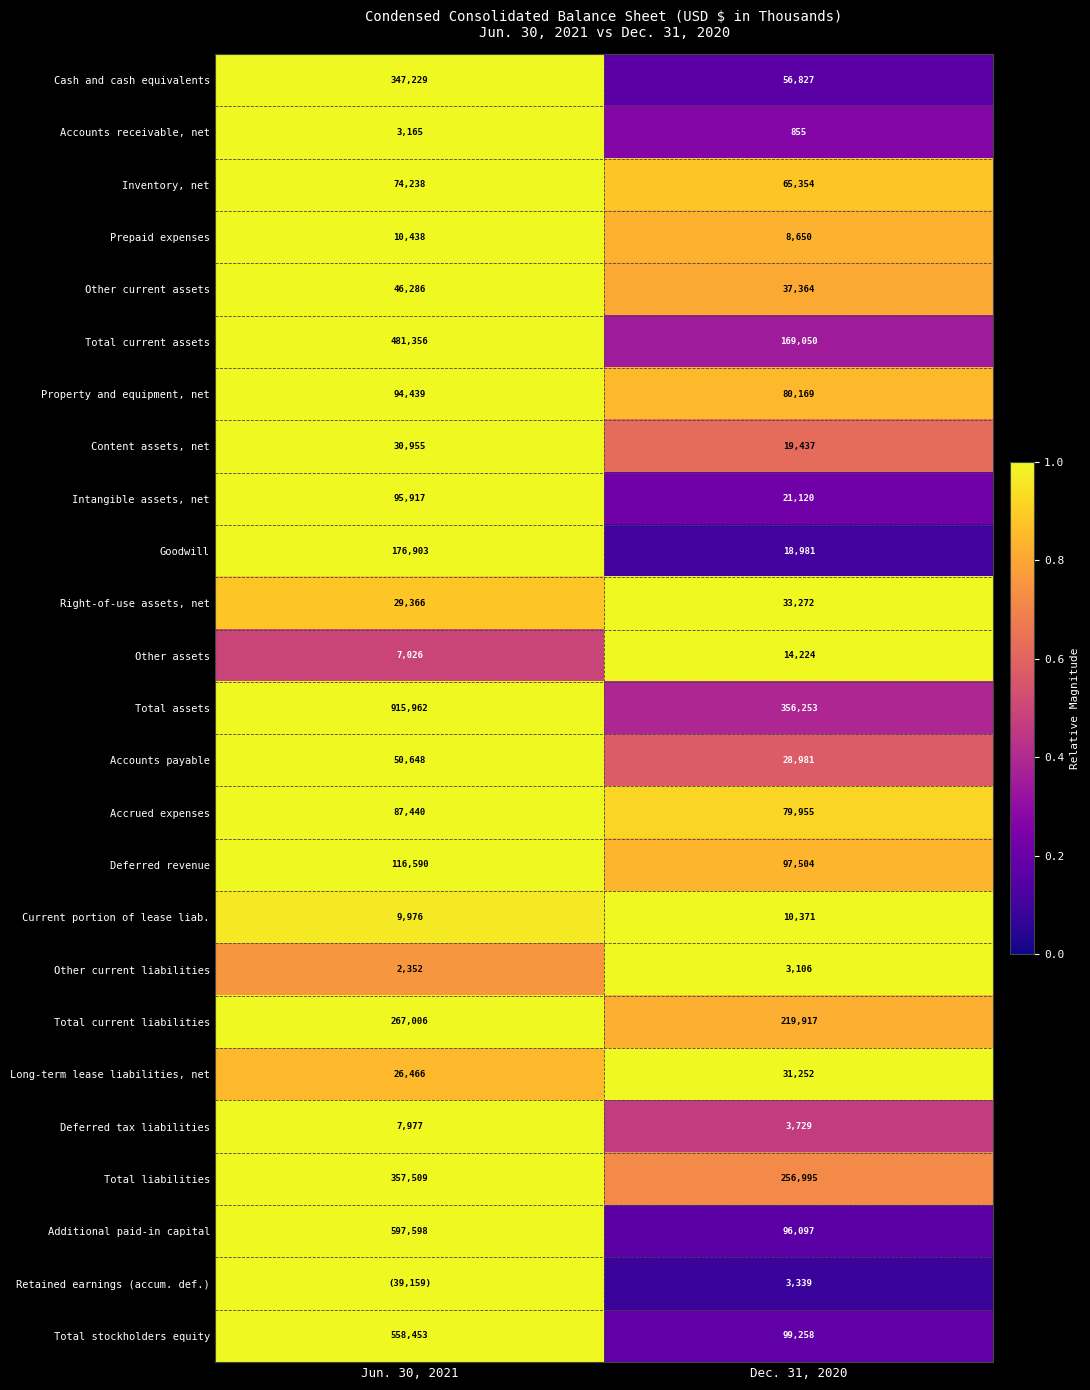

At how many categories does at least one series exceed 0?

2